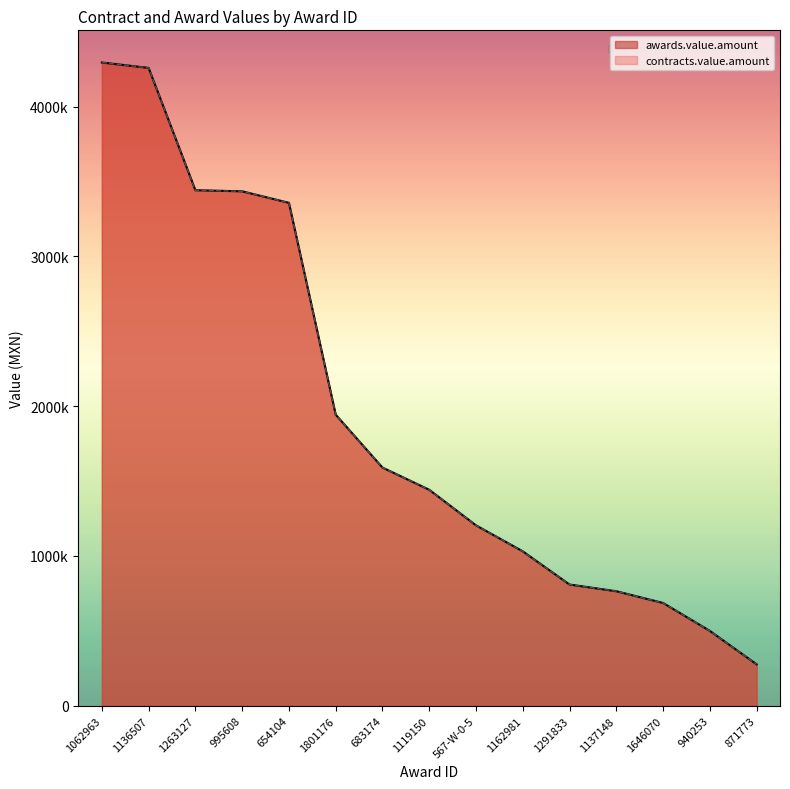

Reading right to left, what are all the values shown in this chart?

awards.value.amount: 871773=276823.0	940253=500000.0	1646070=686409.4	1137148=764710.1	1291833=809510.0	1162981=1031172.4	567-W-0-5=1204566.4	1119150=1442149.5	683174=1590361.7	1801176=1943512.3	654104=3357627.0	995608=3434474.1	1263127=3441890.2	1136507=4258341.3	1062963=4294392.3
contracts.value.amount: 871773=276823.0	940253=500000.0	1646070=686409.4	1137148=764710.1	1291833=809510.0	1162981=1031172.4	567-W-0-5=1204566.4	1119150=1442149.5	683174=1590361.7	1801176=1943512.3	654104=3357627.0	995608=3434474.1	1263127=3441890.2	1136507=4258341.3	1062963=4294392.3